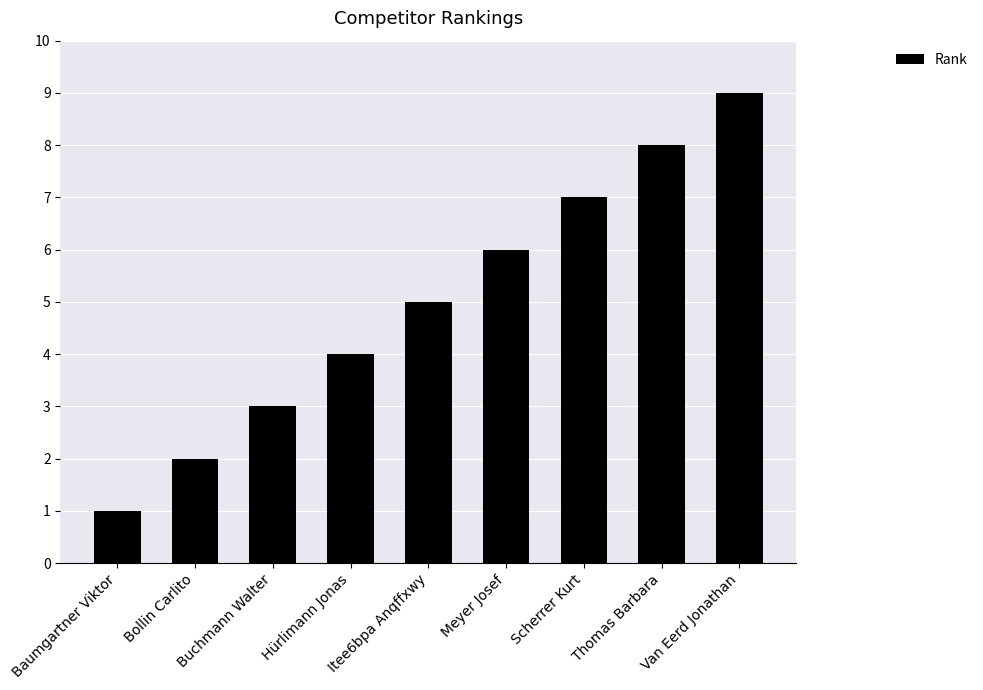

Are the bars horizontal?

No